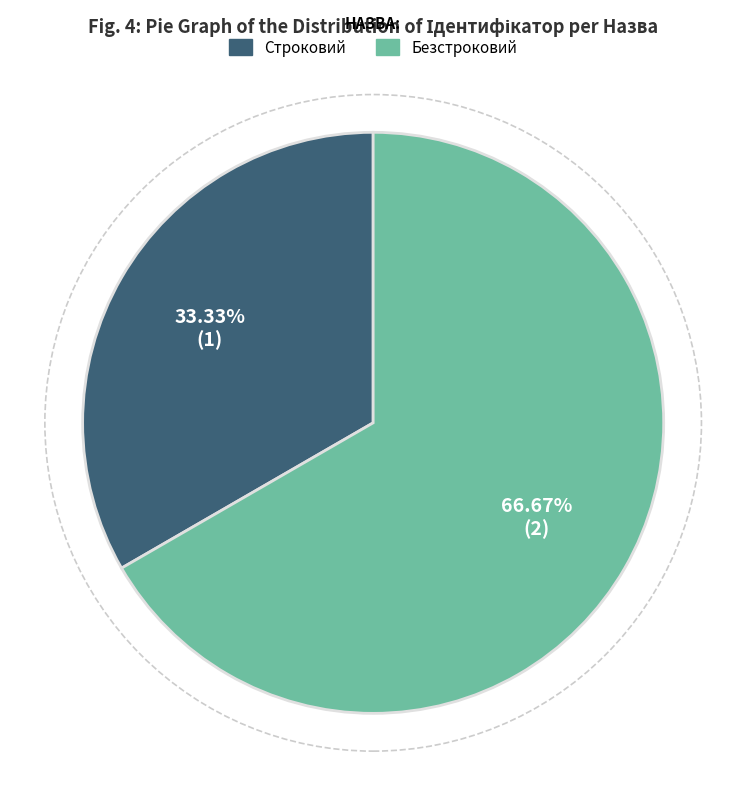

The Безстроковий slice represents 81% of the pie. True or false?

False